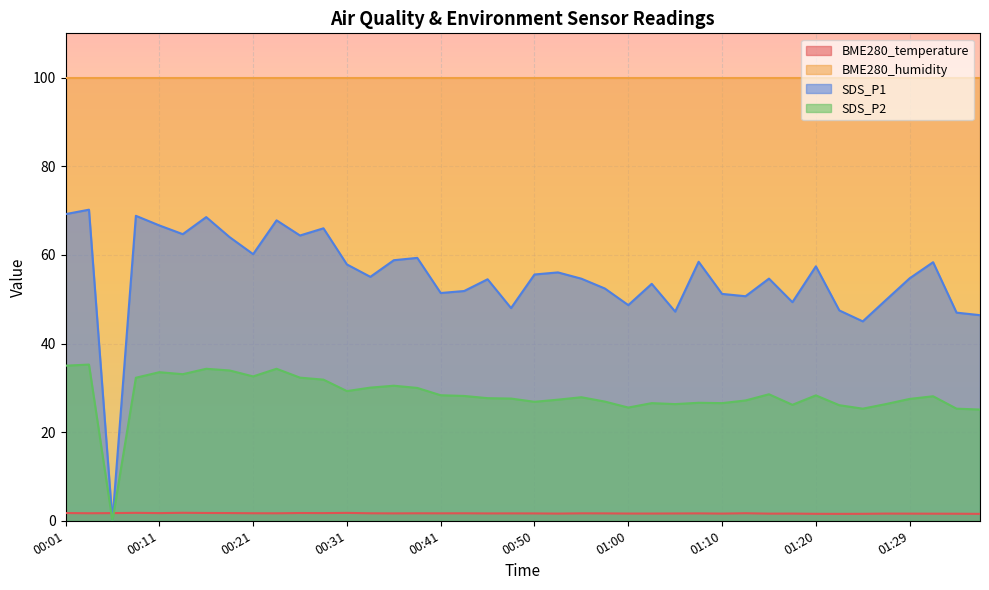

Is the value of BME280_temperature at 00:58 greater than the value of SDS_P2 at 00:11?

No